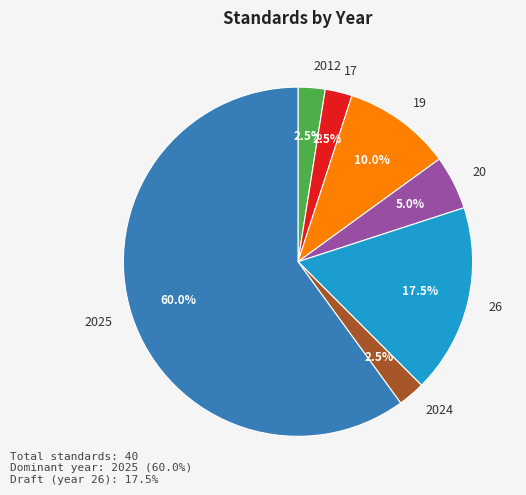

Between 2012 and 20, which is larger?

20